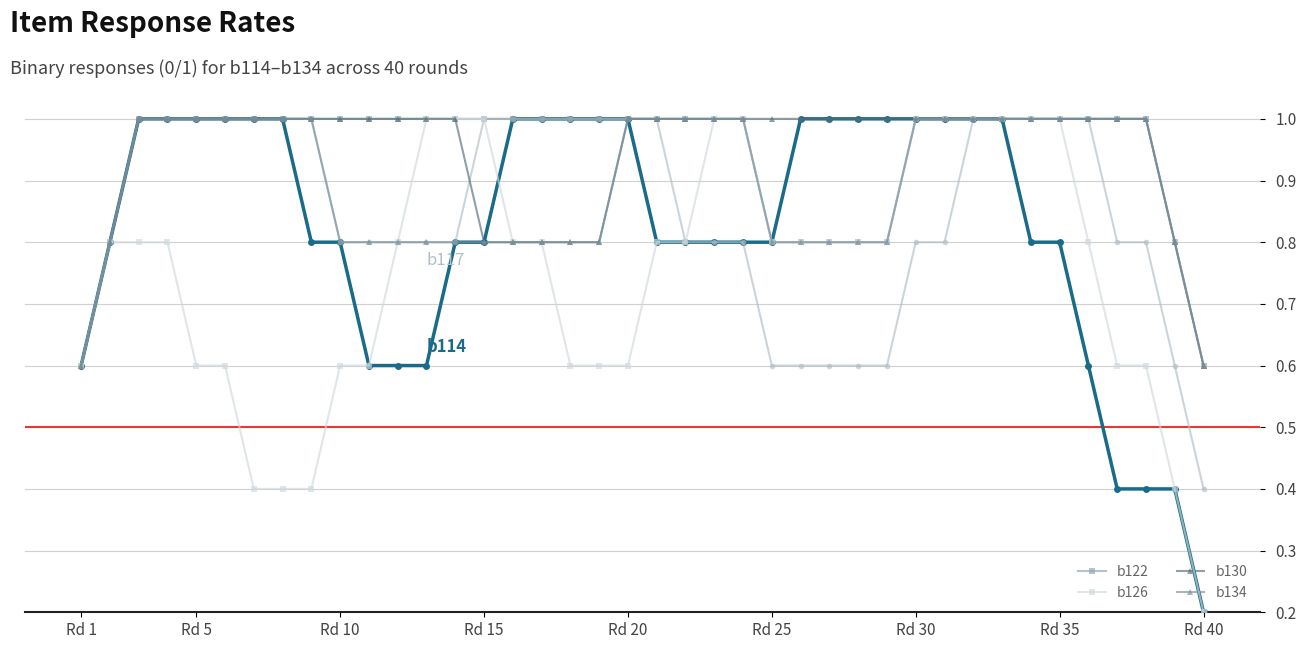

What is the greatest value displayed?

1.0